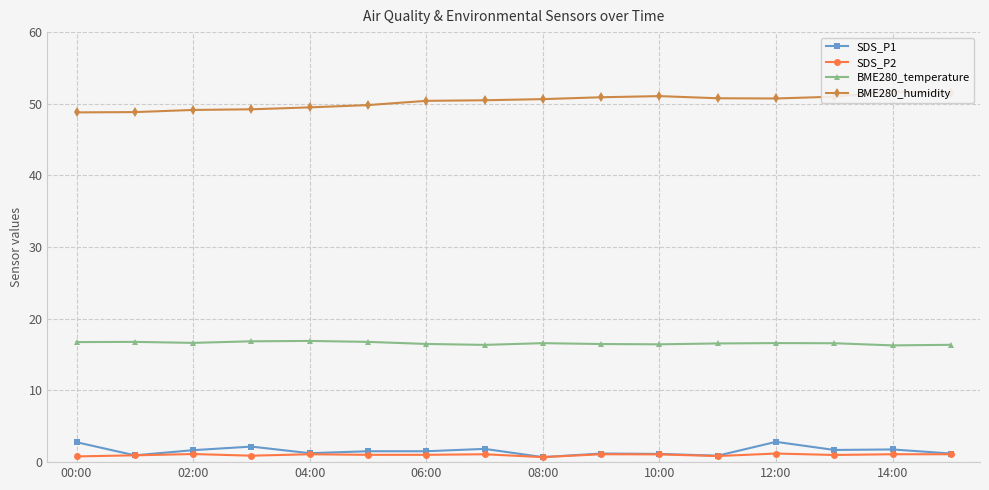

What is the difference between the BME280_temperature values at 04:00 and 00:00?

0.2